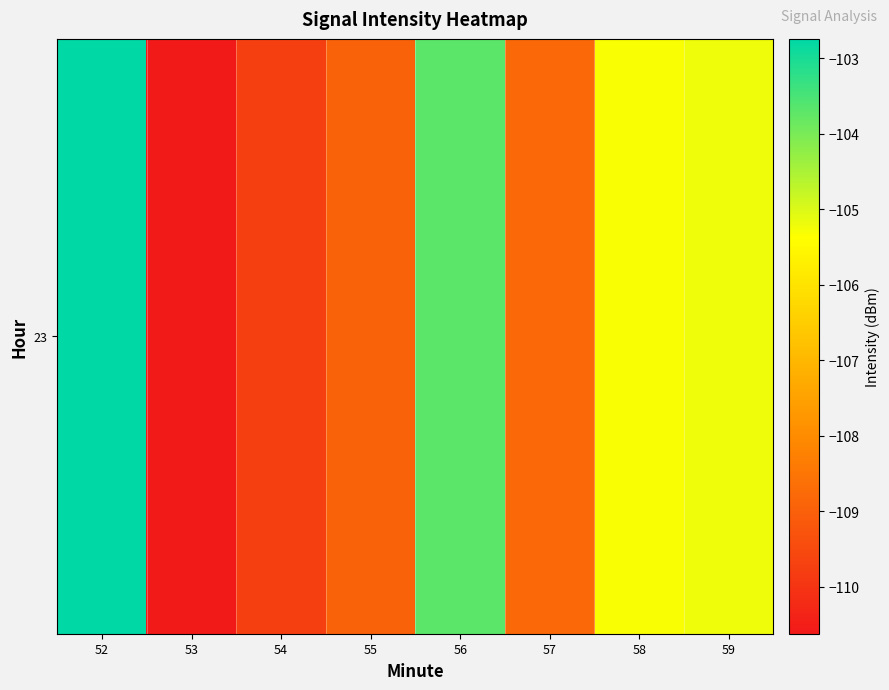

Which label corresponds to the smallest value in the chart?

53